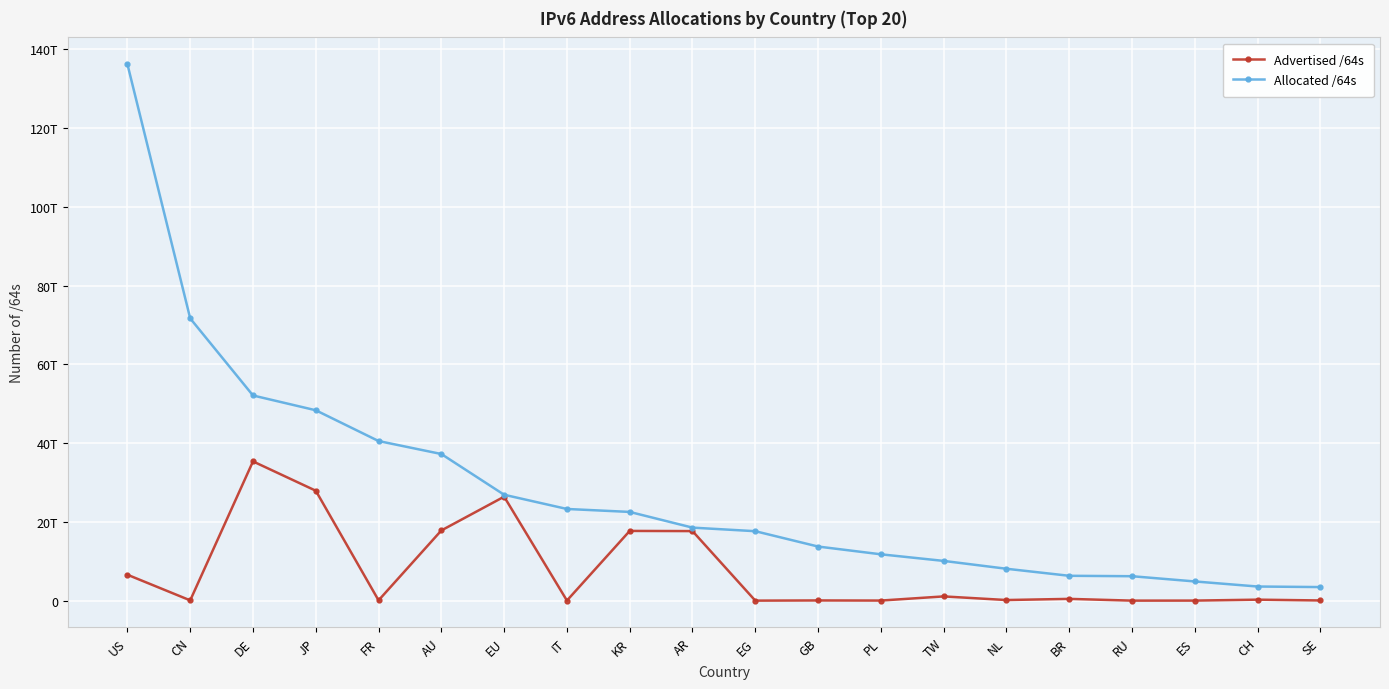

What is the average value of the Advertised /64s series?

7582421975040